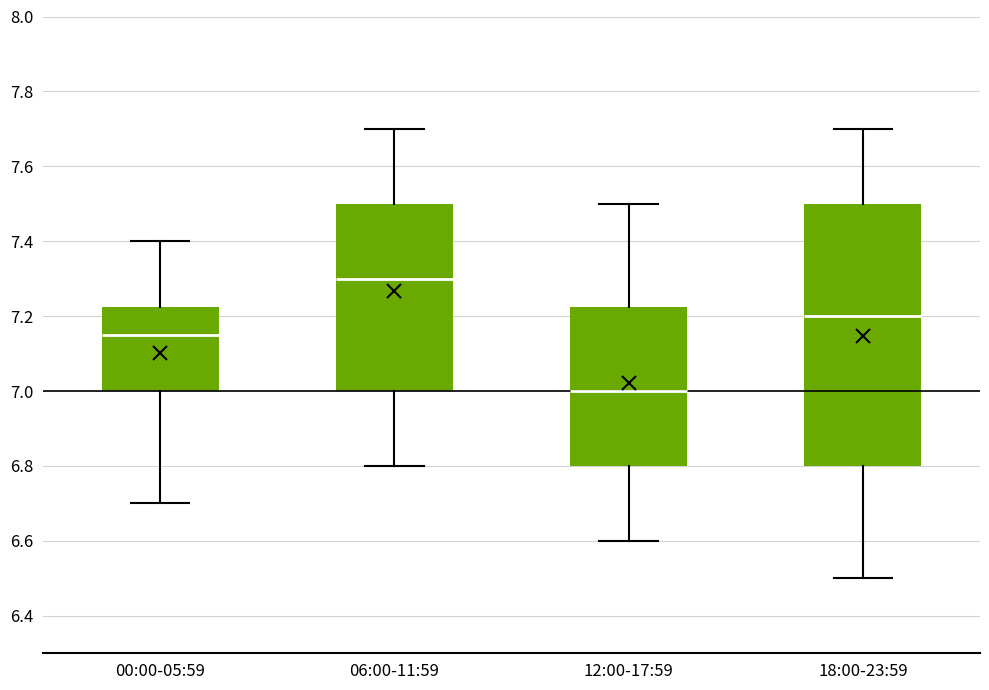

Which box is the tallest, from its lower edge to its upper edge?

18:00-23:59